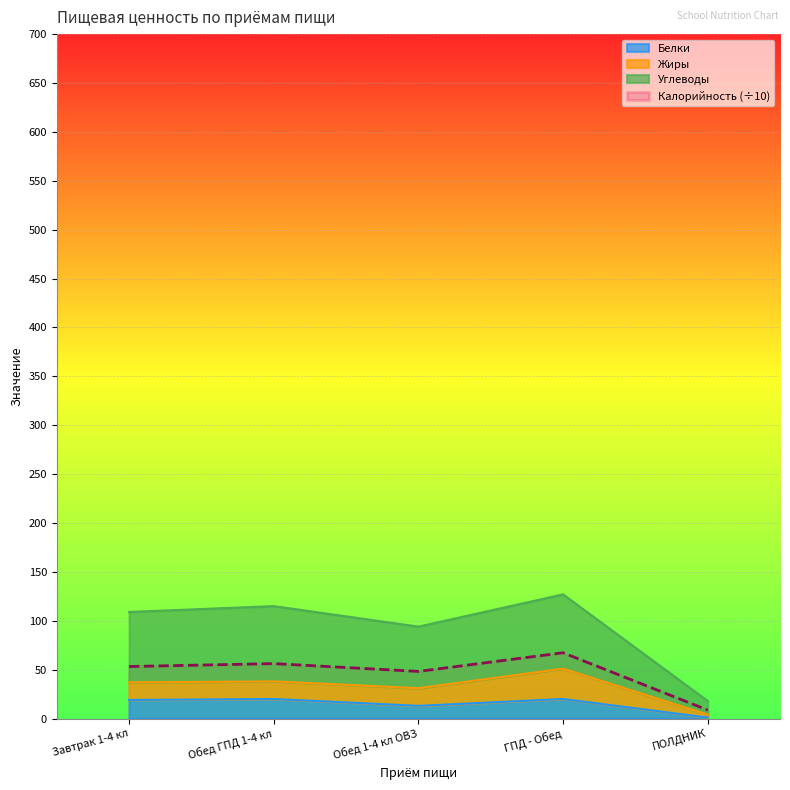

At how many categories does at least one series exceed 29?

4